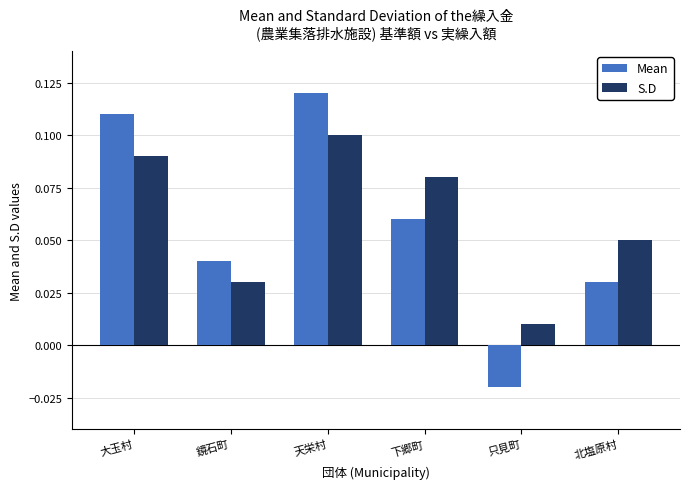

Which label corresponds to the largest value in the chart?

天栄村